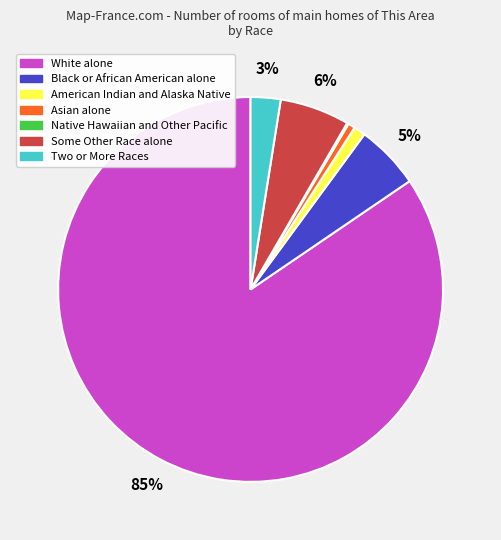

To the nearest percent, what percentage of the pie is Some Other Race alone?

6%